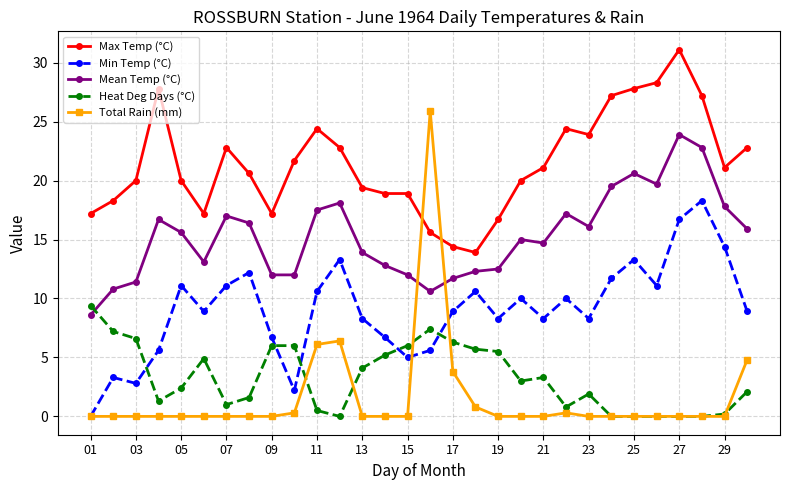

True or false: Heat Deg Days (°C) and Mean Temp (°C) intersect in this chart.

True